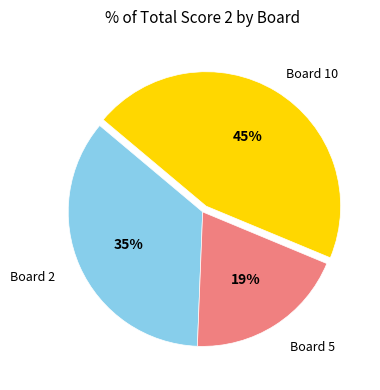

How many segments does this pie chart have?

3